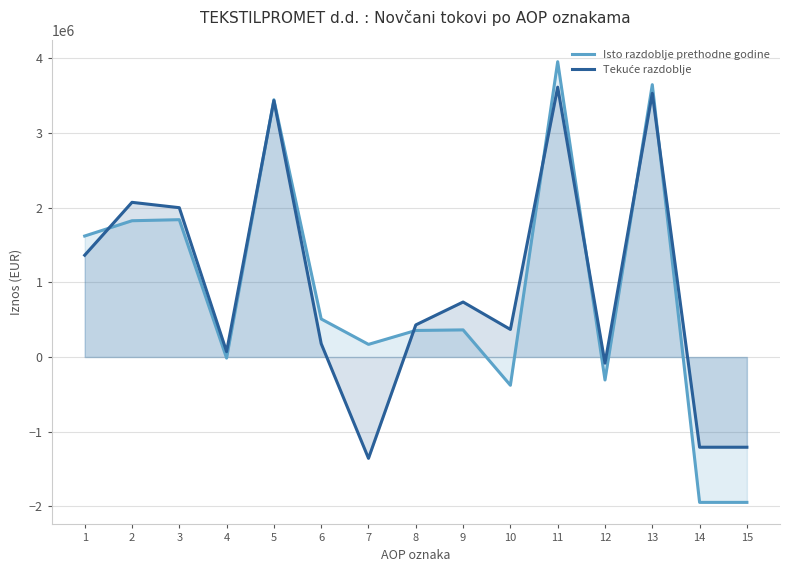

Reading left to right, extract all data points from this chart.

Isto razdoblje prethodne godine: 1=1619958	2=1824622	3=1838736	4=-14114	5=3444580	6=509415	7=169223	8=355403	9=363175	10=-378386	11=3953995	12=-307549	13=3646446	14=-1946394	15=-1946394
Tekuće razdoblje: 1=1363047	2=2071040	3=1999415	4=71625	5=3434087	6=178944	7=-1356443	8=429824	9=736253	10=369310	11=3613031	12=-82558	13=3530473	14=-1207881	15=-1207881